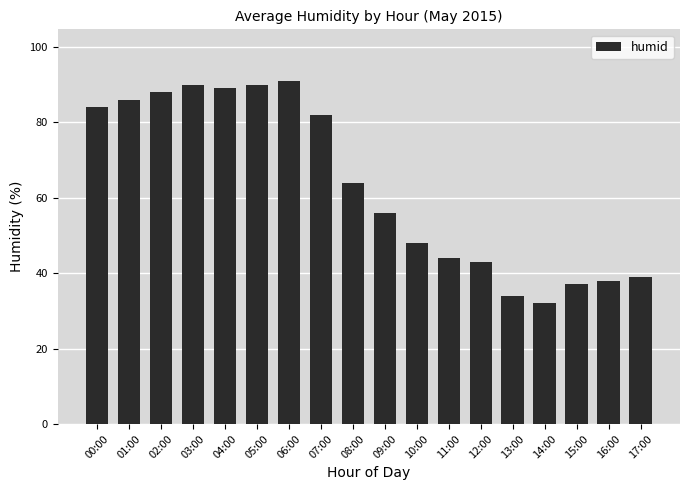

The value at 17:00 is 61. True or false?

False